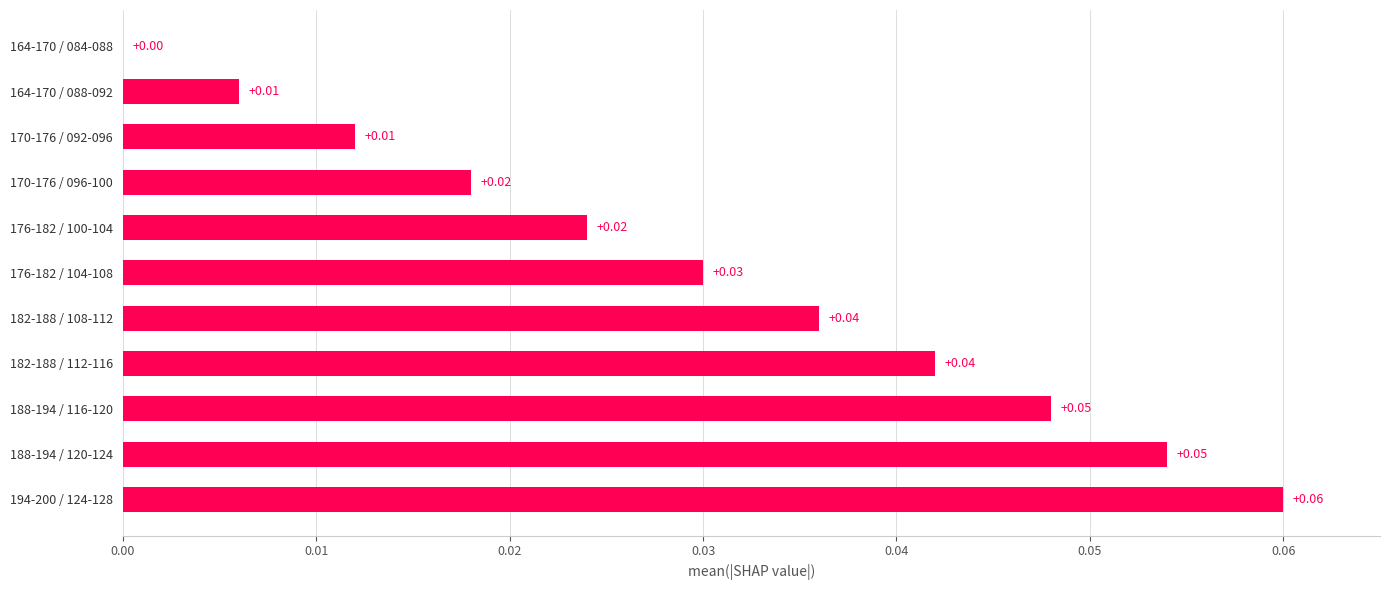

What is the sum of all values?

0.3